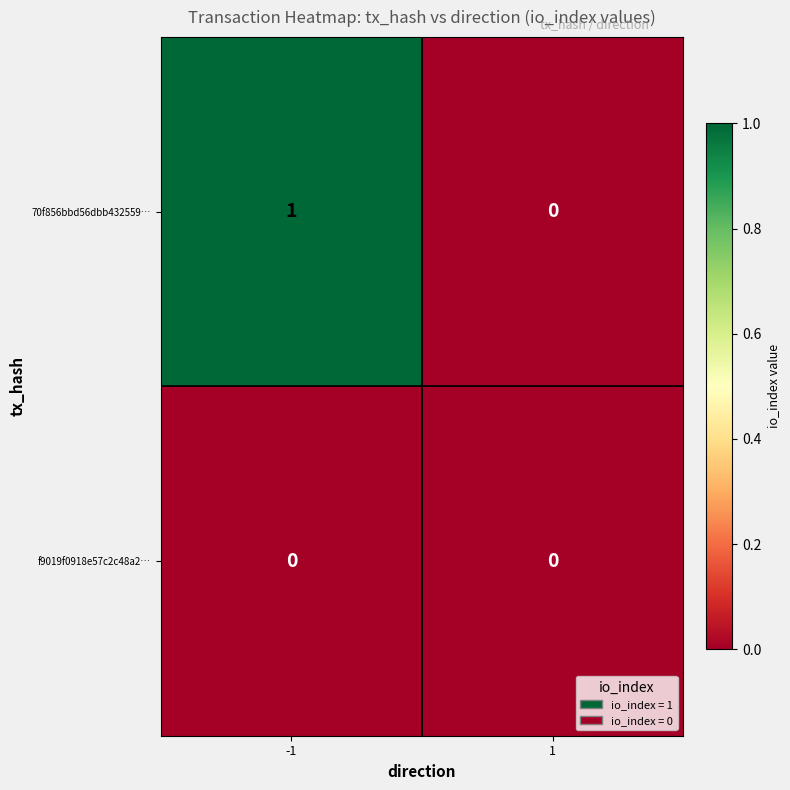

Is it true that 70f856bbd56dbb432559… equals 1 at -1?

True